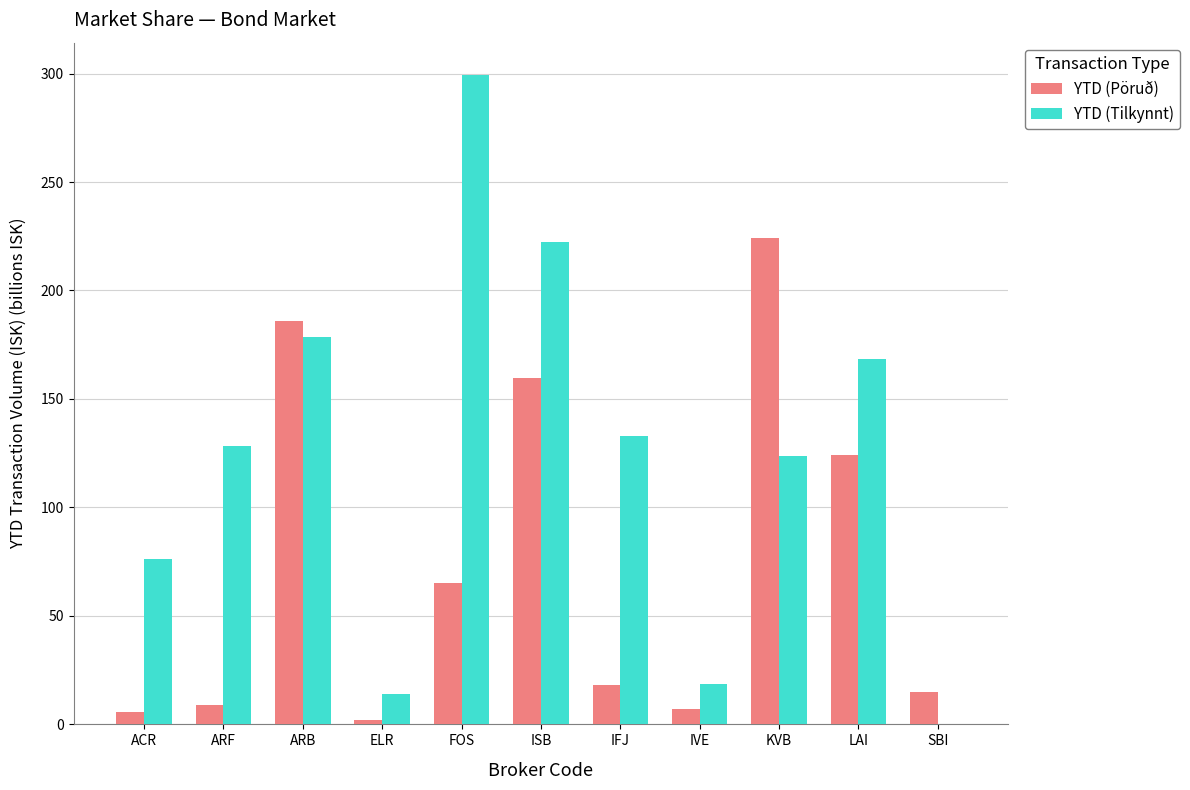

What is the total value across all series at SBI?

15.0